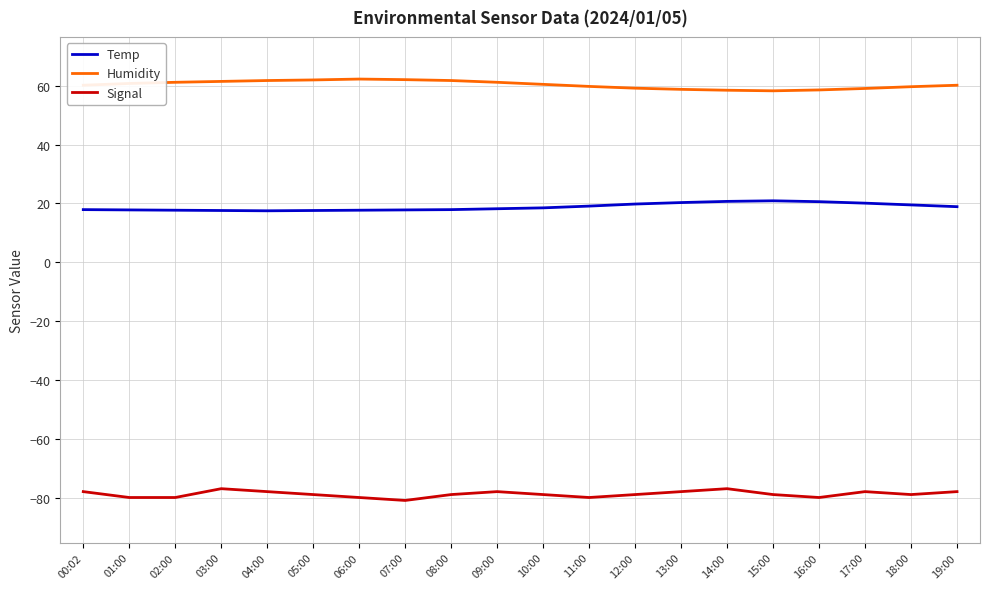

What are all the series names shown in the legend?

Temp, Humidity, Signal